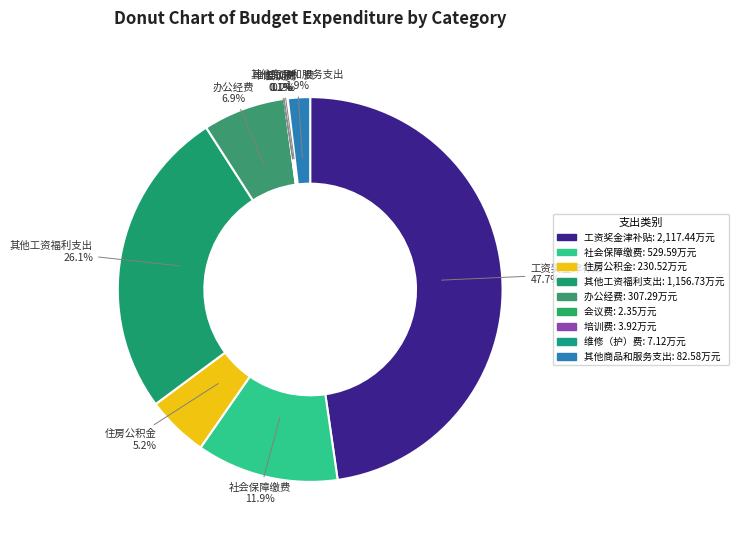

What is the largest slice in the pie chart?

工资奖金津补贴